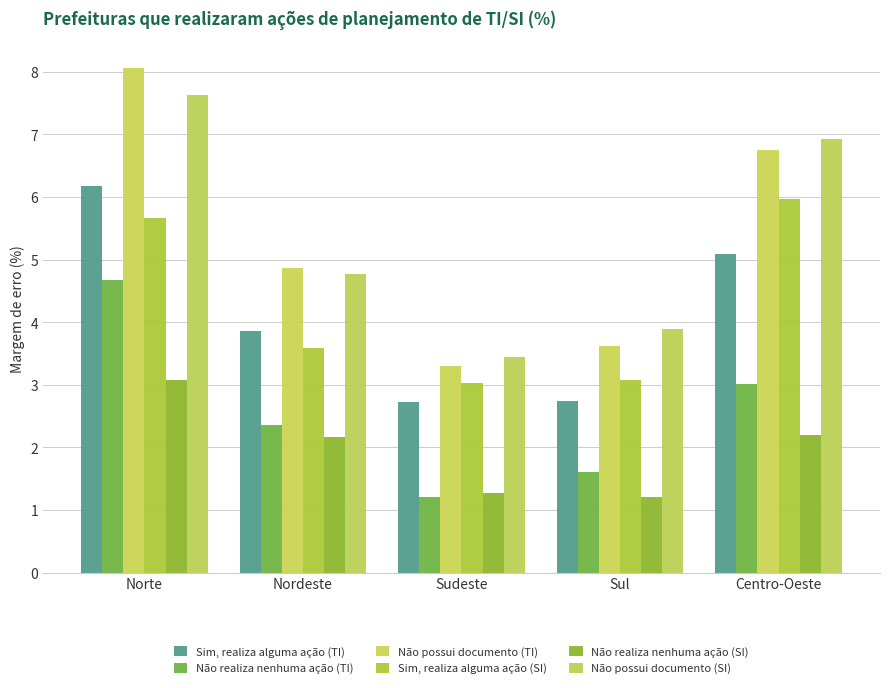

How many groups of bars are there?

5